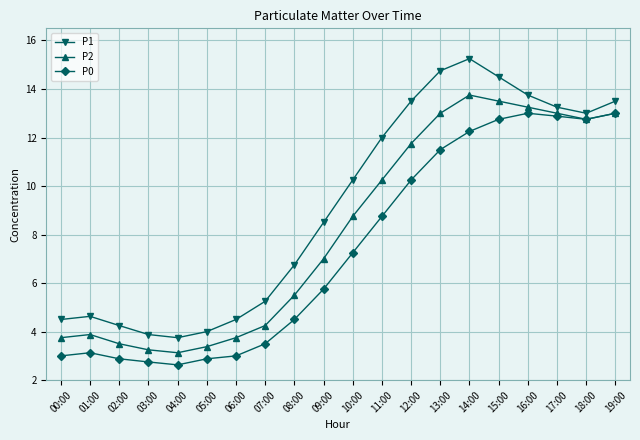

True or false: P0 and P1 cross at least once.

False